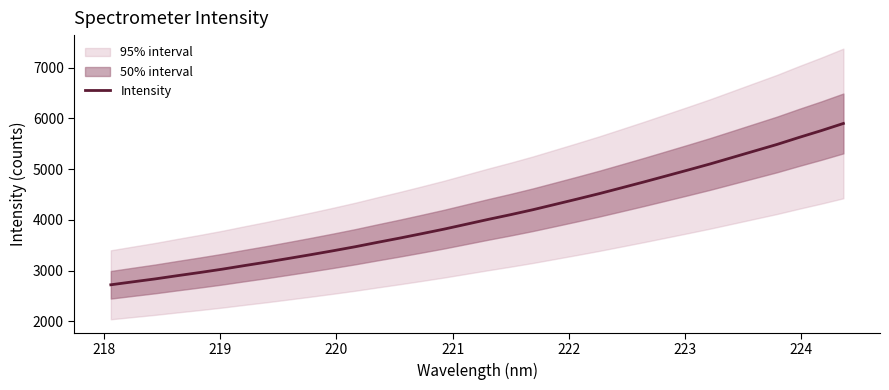

What is the minimum value for Intensity?

2720.3